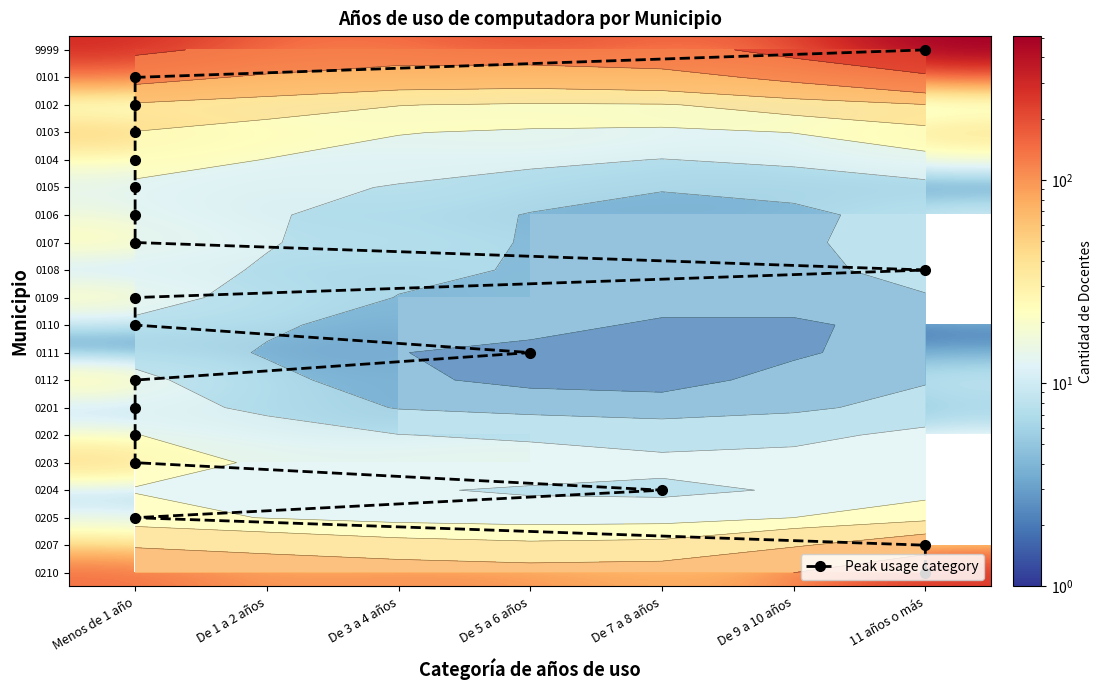

At which label does 0109 first exceed 8?

Menos de 1 año